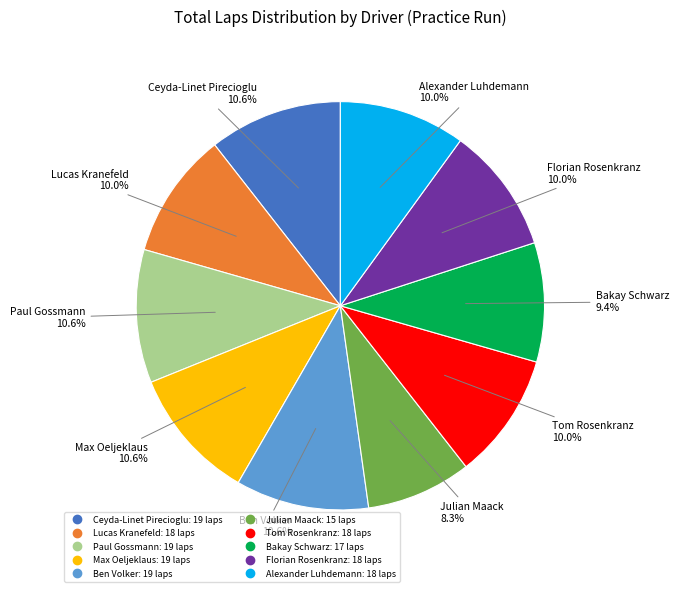

Is there any slice that represents more than half of the pie?

No